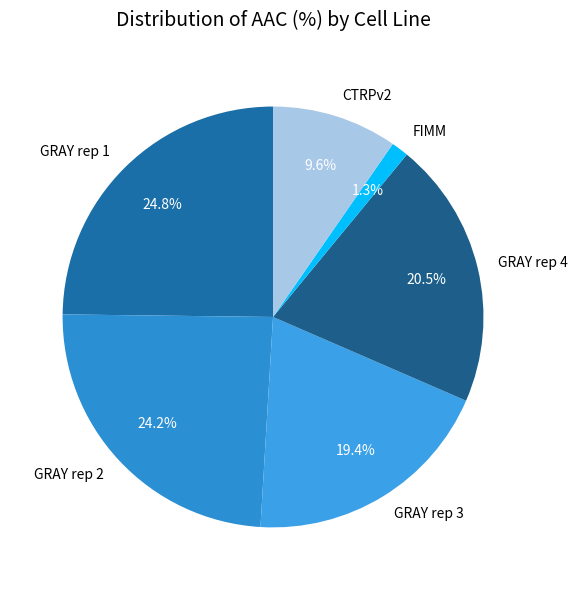

Which category has the smallest portion of the pie?

FIMM